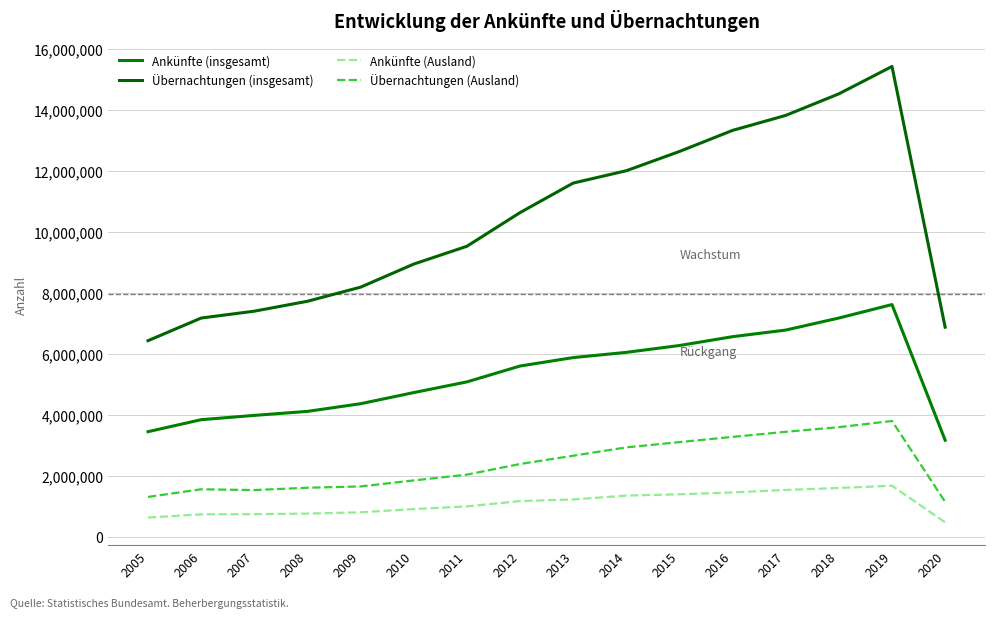

Rank the series at 2020 from lowest to highest value.

Ankünfte (Ausland), Übernachtungen (Ausland), Ankünfte (insgesamt), Übernachtungen (insgesamt)